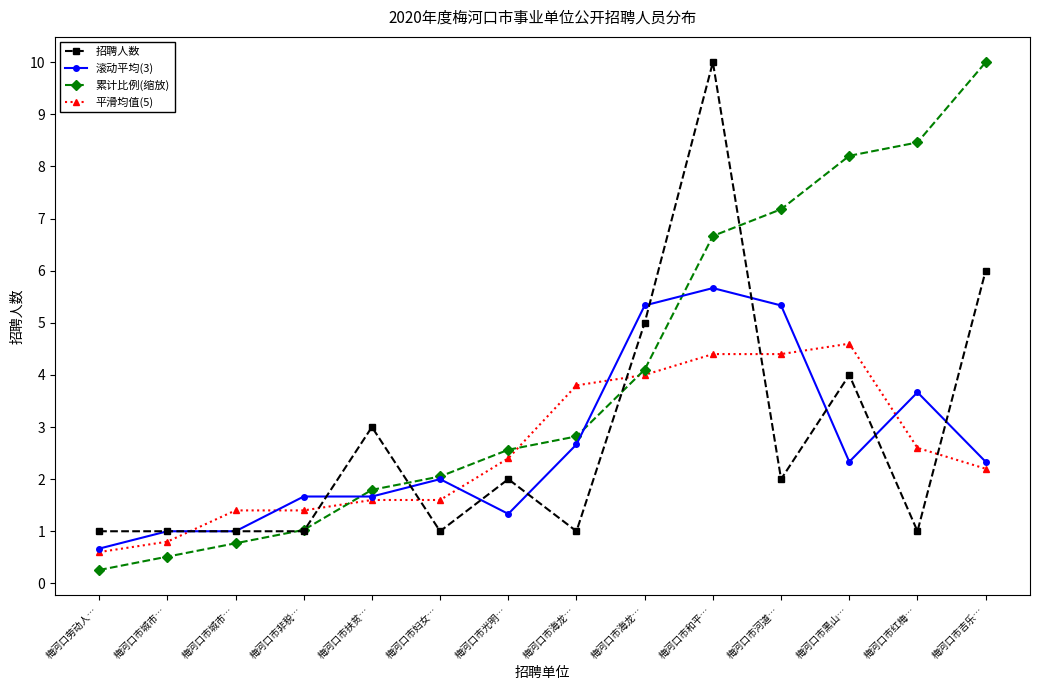

What is the sum of all 招聘人数 values?

39.0